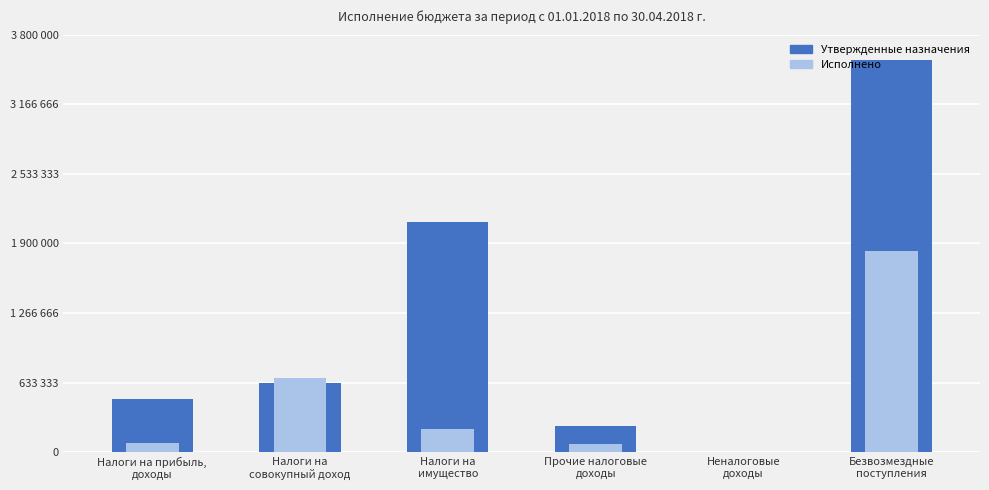

Reading left to right, extract all data points from this chart.

Утвержденные бюджетные назначения: Налоги на прибыль,
доходы=487300.0	Налоги на
совокупный доход=632700.0	Налоги на
имущество=2096400.0	Прочие налоговые
доходы=239400.0	Неналоговые
доходы=3700.0	Безвозмездные
поступления=3569400.0
Исполнено: Налоги на прибыль,
доходы=88513.3	Налоги на
совокупный доход=674074.5	Налоги на
имущество=214621.7	Прочие налоговые
доходы=74473.7	Неналоговые
доходы=0.0	Безвозмездные
поступления=1832937.8